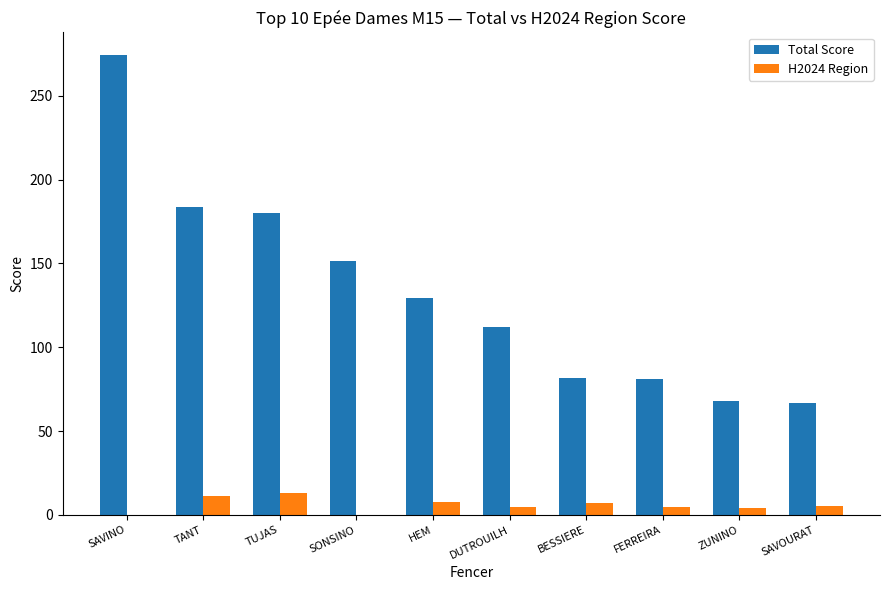

Between HEM and BESSIERE, which series saw the biggest shift?

Total Score